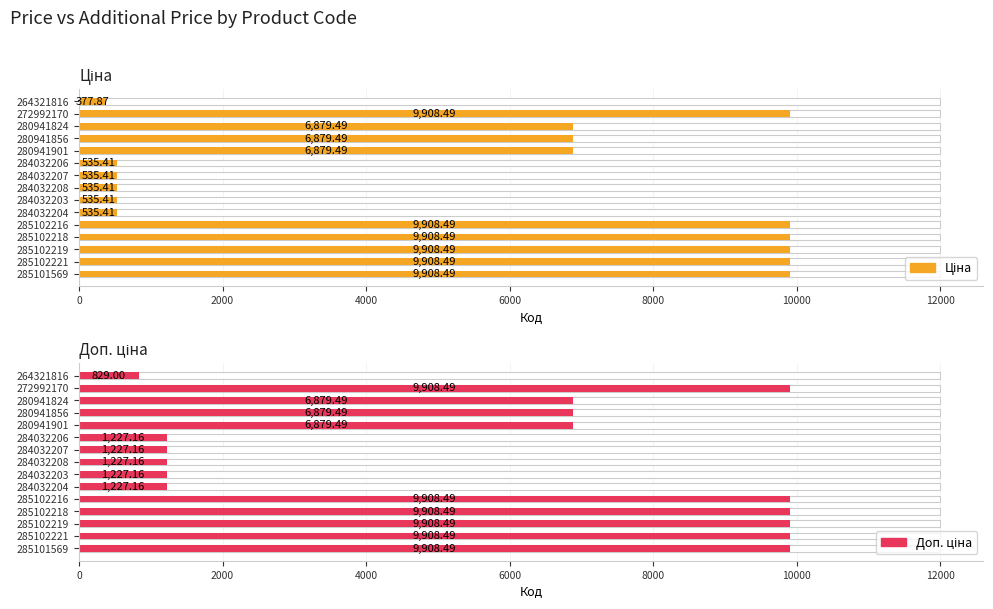

Is the value of Доп. ціна at 8000 greater than the value of Ціна at 2000?

No